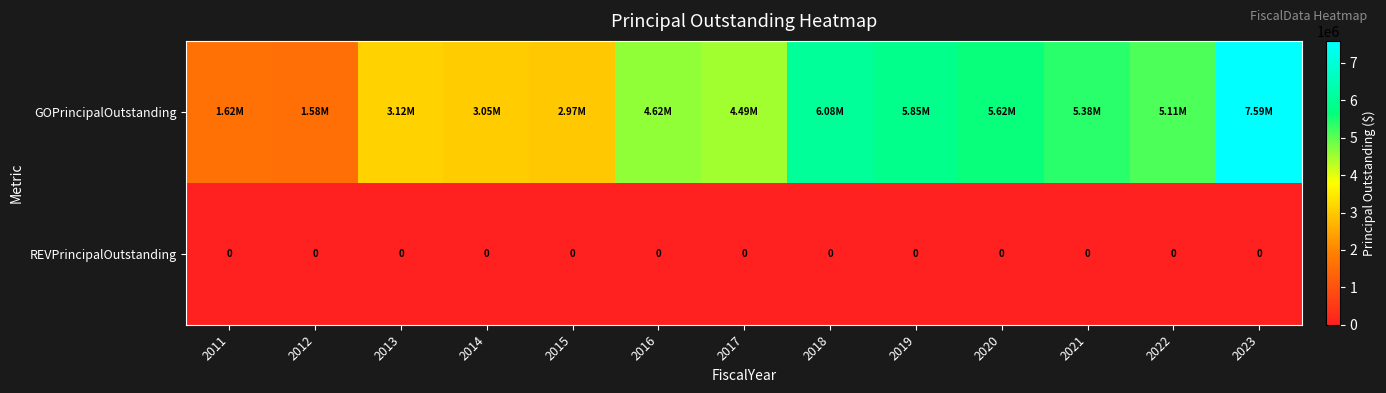

At which category is the sum across all series the highest?

2023